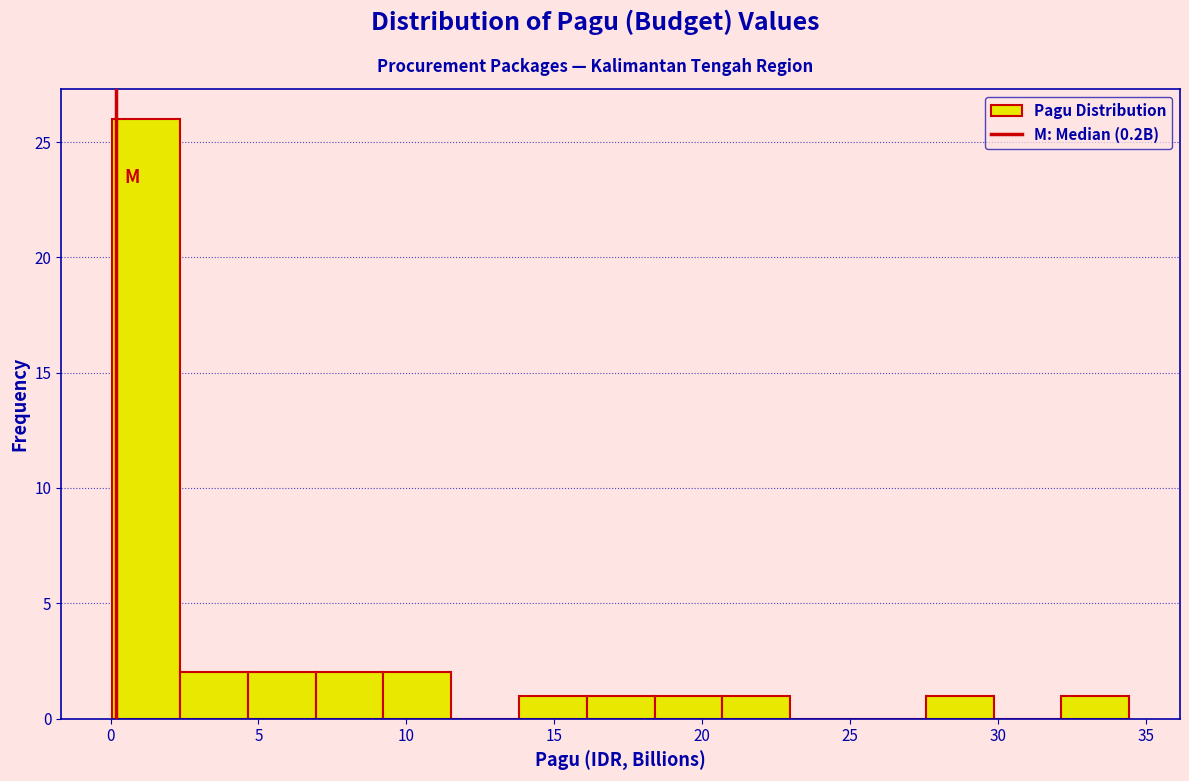

What is the height of the bar covering 2.5 to 4.5 on the x-axis? Neither the bar edges nor the heights are printed on the chart, so give them approximately, as read against the axes.

2